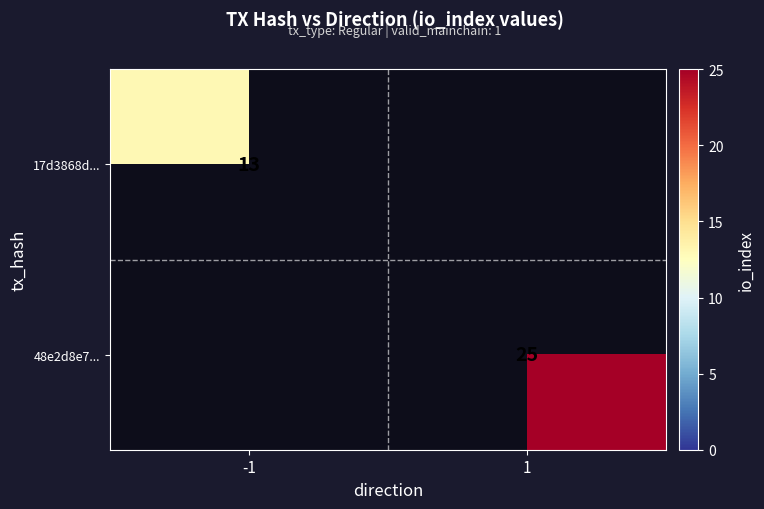

Is it true that 48e2d8e7... equals 8 at 1?

False